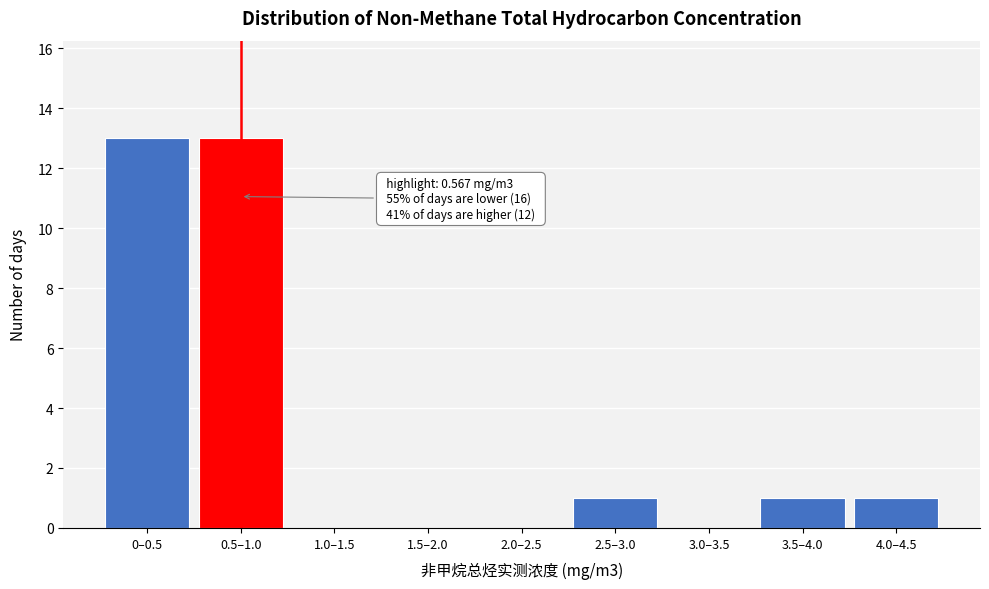

Reading right to left, extract all data points from this chart.

4.0–4.5=1	3.5–4.0=1	3.0–3.5=0	2.5–3.0=1	2.0–2.5=0	1.5–2.0=0	1.0–1.5=0	0.5–1.0=13	0–0.5=13